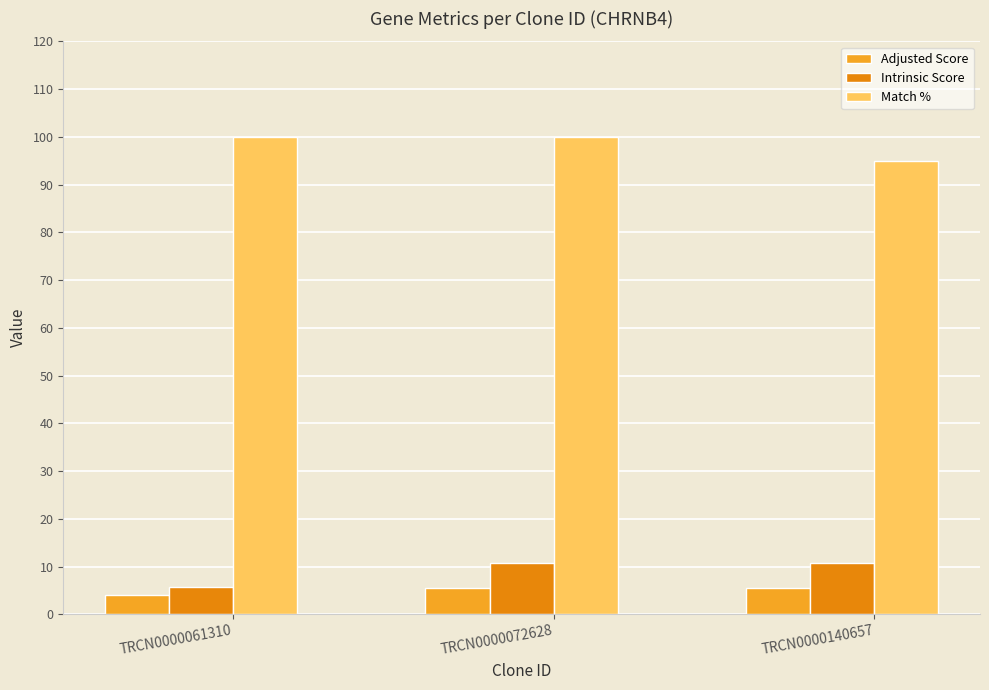

What is the greatest value displayed?

100.0